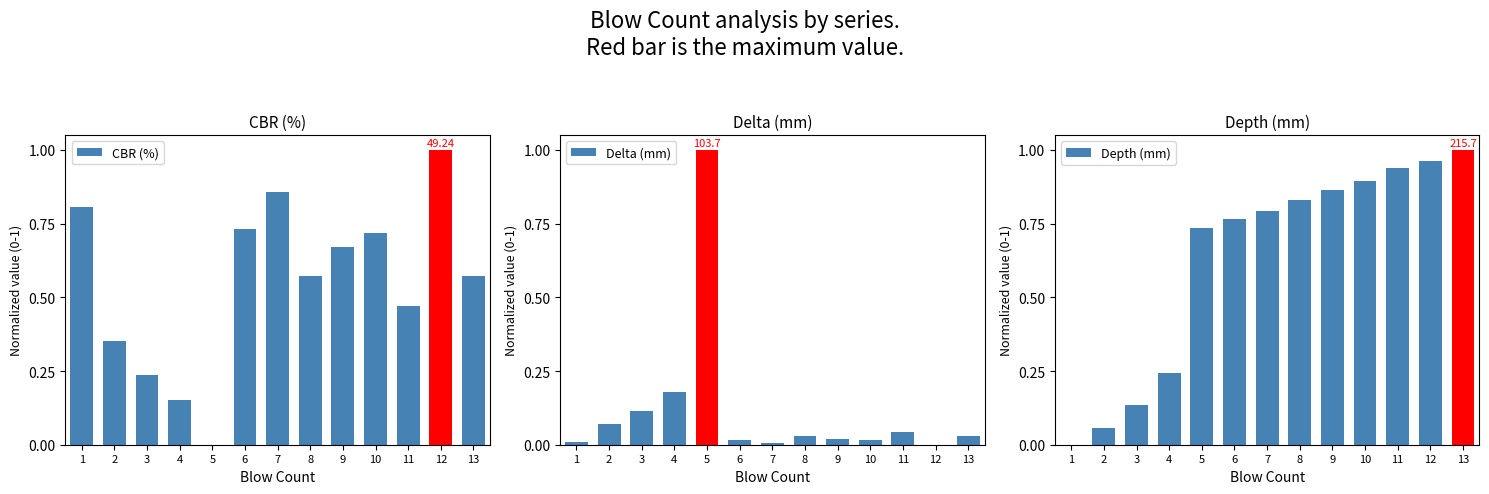

List the series in order of their overall mean, lowest first.

Delta (mm), CBR (%), Depth (mm)